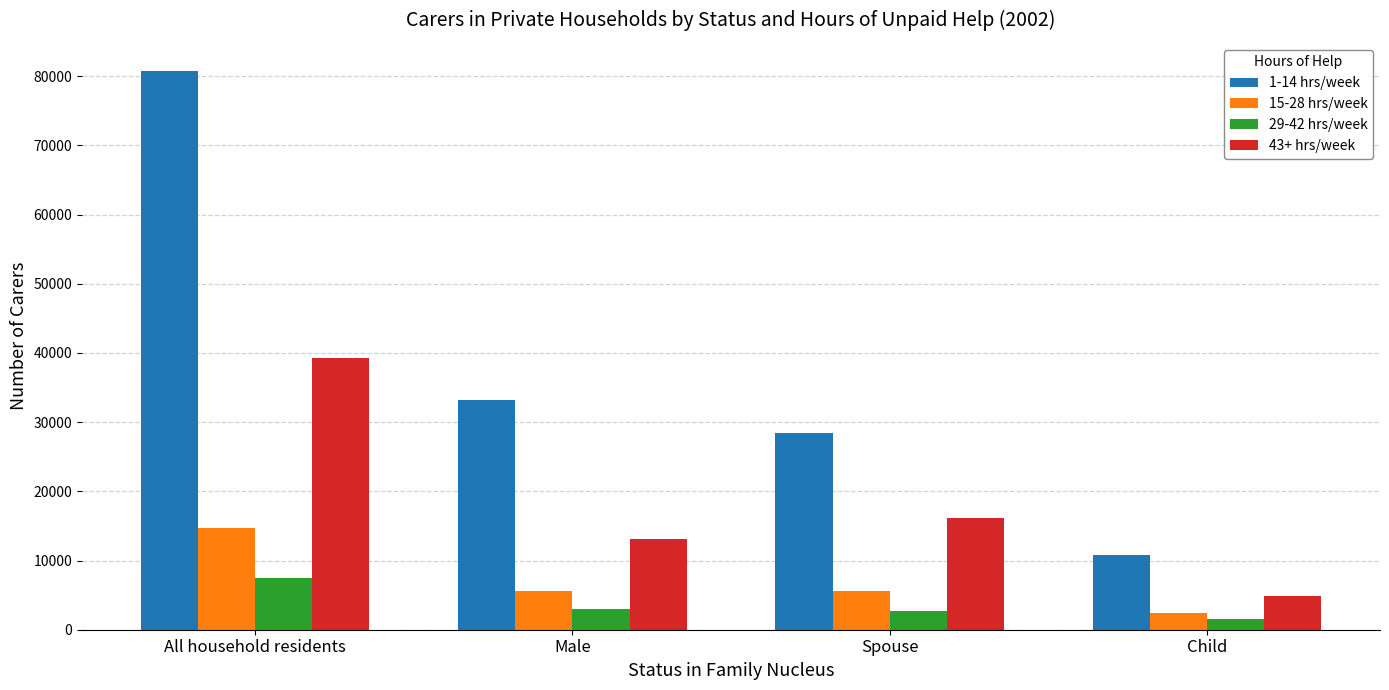

What is the label of the 4th bar from the right?

All household residents